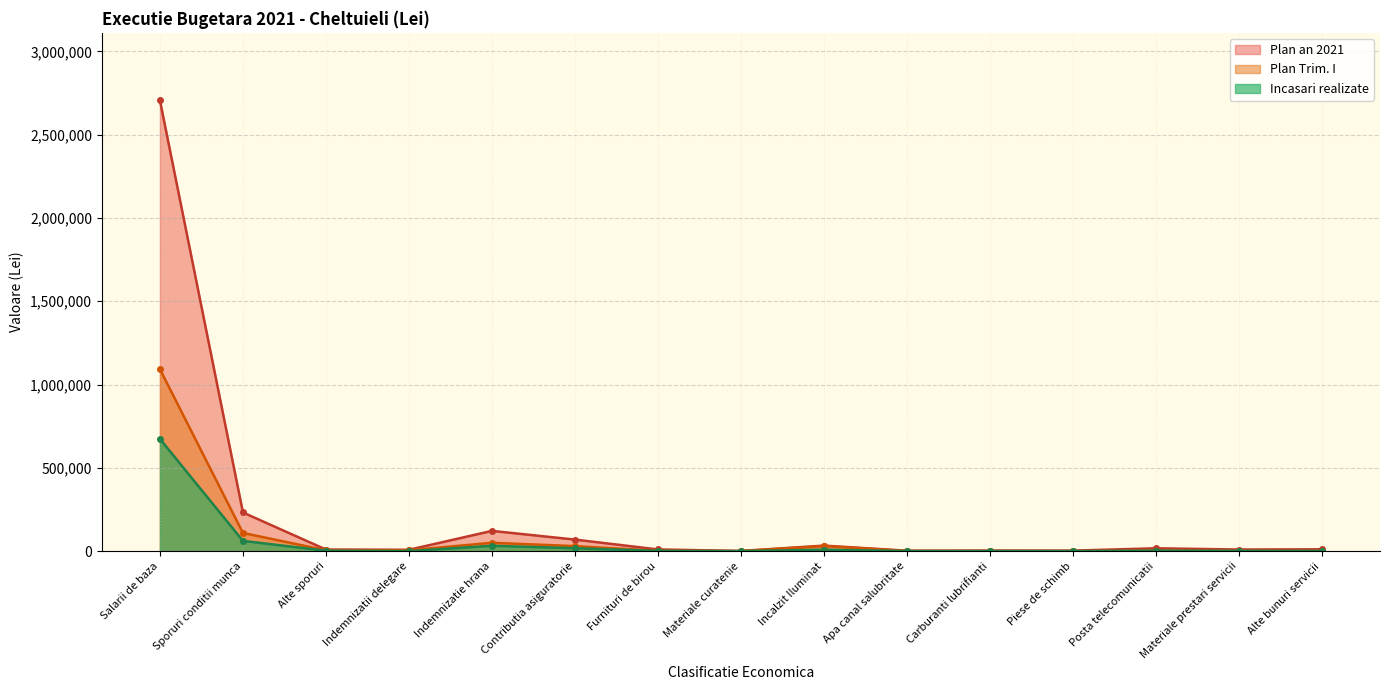

What are all the series names shown in the legend?

Plan an 2021, Plan Trim. I, Incasari realizate